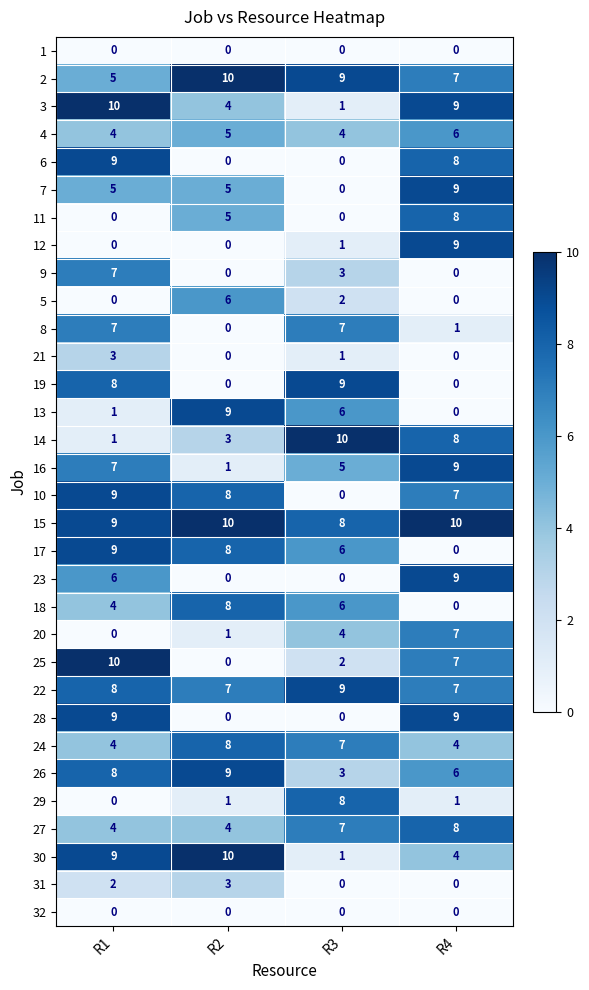

What is the total value across all series at R2?

125